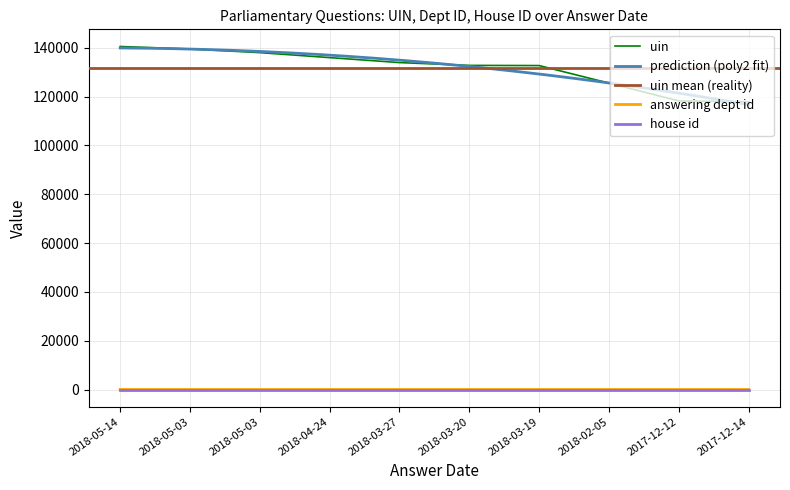

Is the value of uin at 2018-04-24 greater than the value of answering dept id at 2018-05-03?

Yes